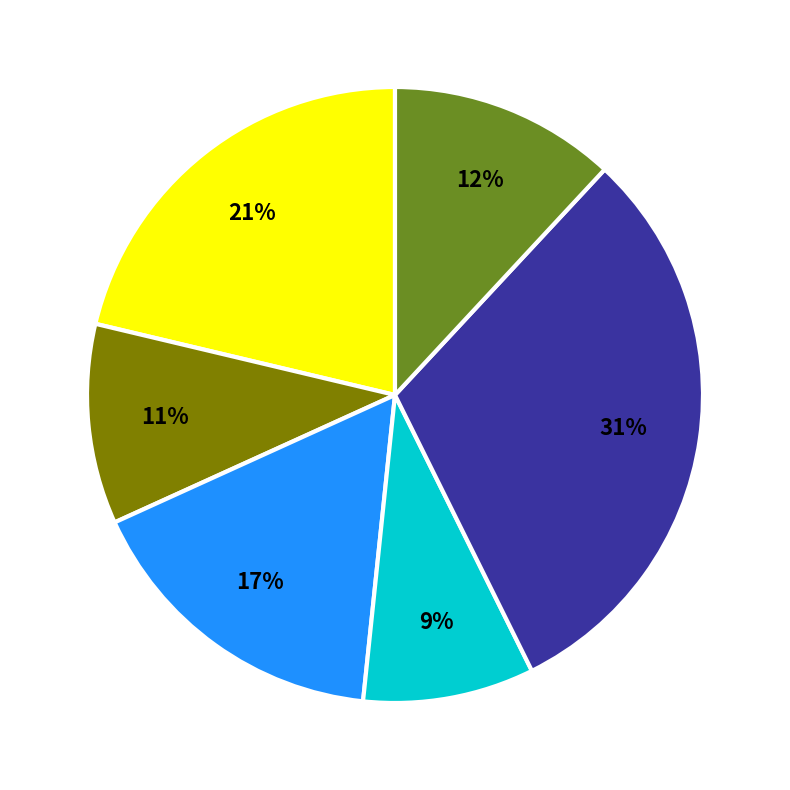

To the nearest percent, what is the difference between the largest and smallest slice percentages?

22%